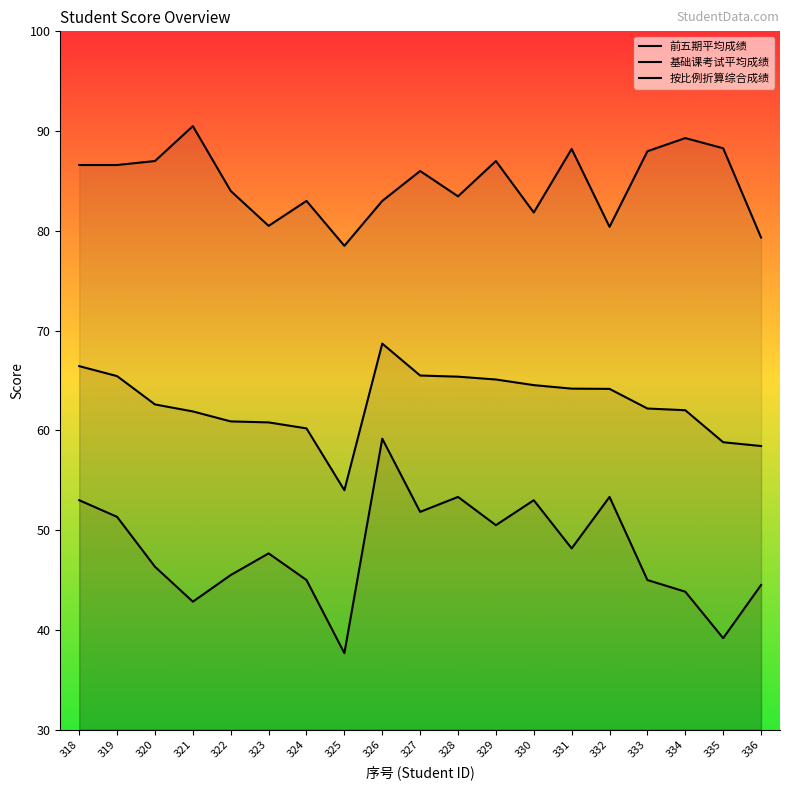

What is the maximum value for 前五期平均成绩?

90.5